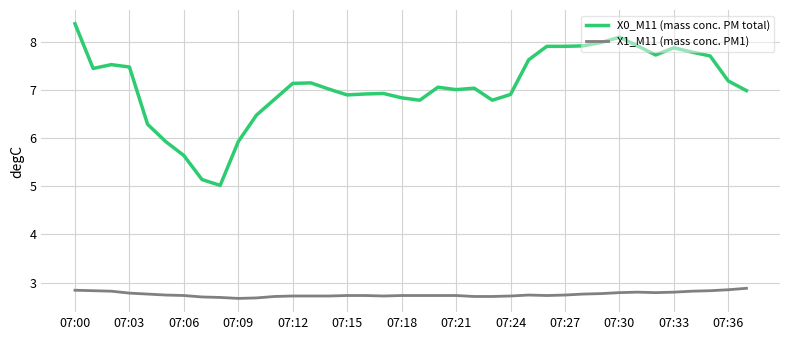

Which series has the largest total across all categories?

X0_M11 (mass conc. PM total)